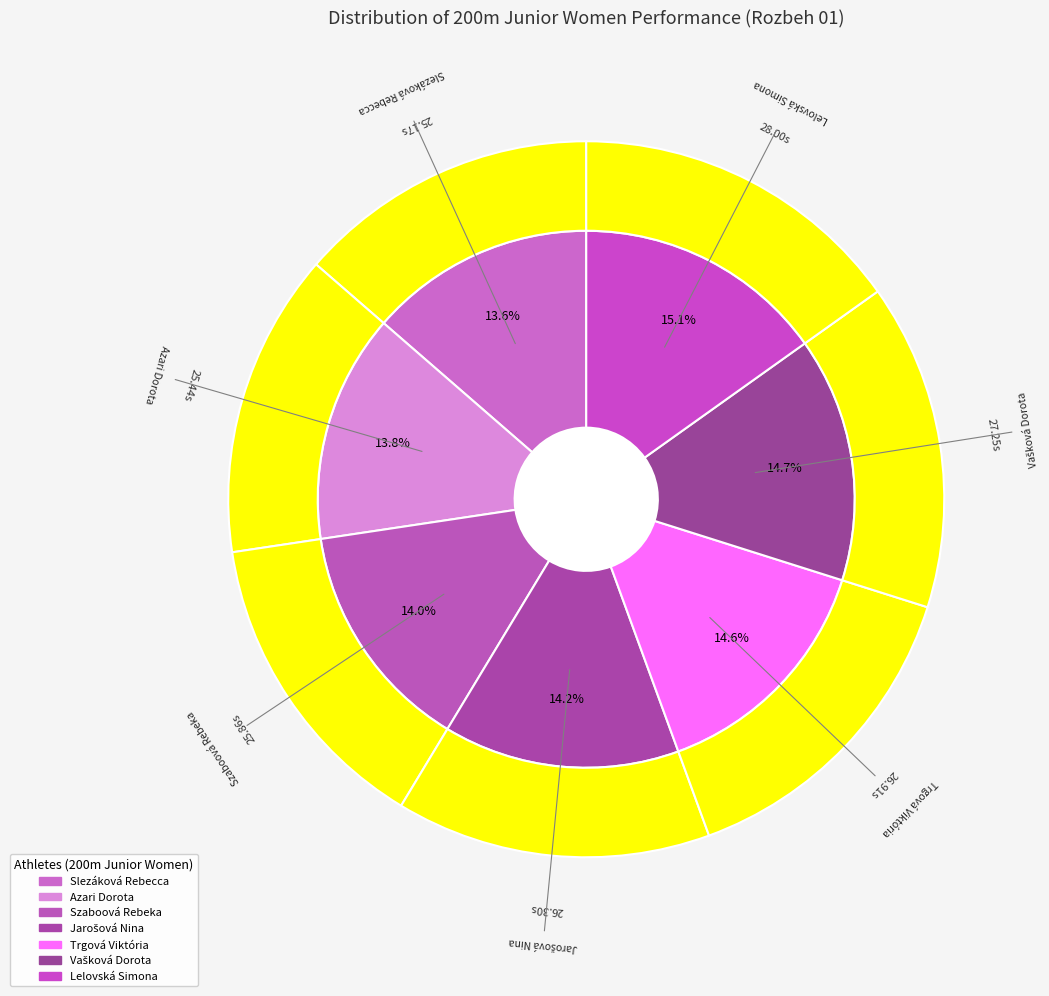

Is there any slice that represents more than half of the pie?

No